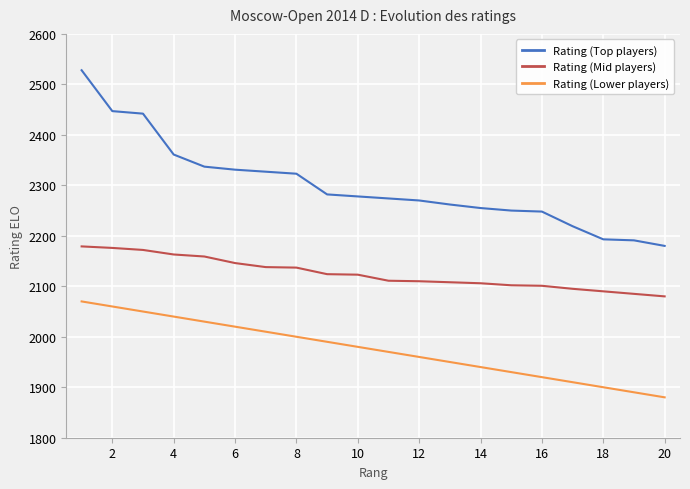

How many lines are shown in the chart?

3